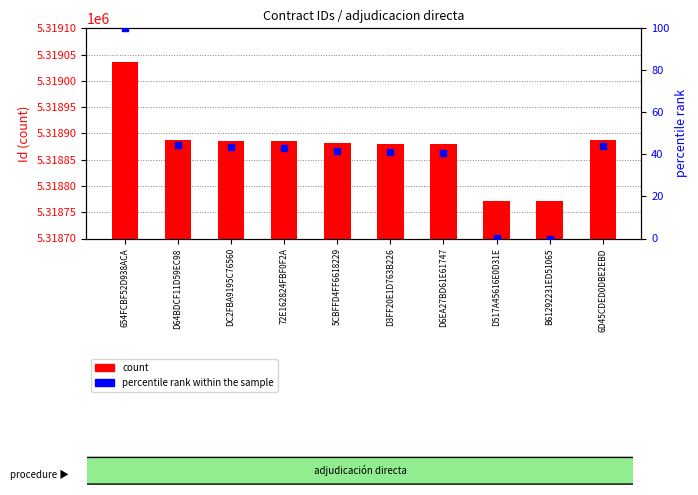

What are all the series names shown in the legend?

count, percentile rank within the sample